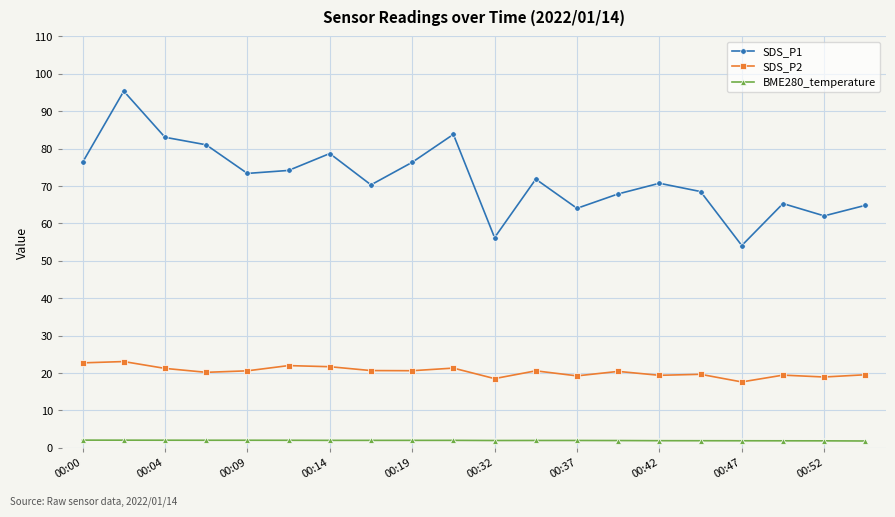

True or false: SDS_P1 has more than 2 points higher than both neighbors.

True